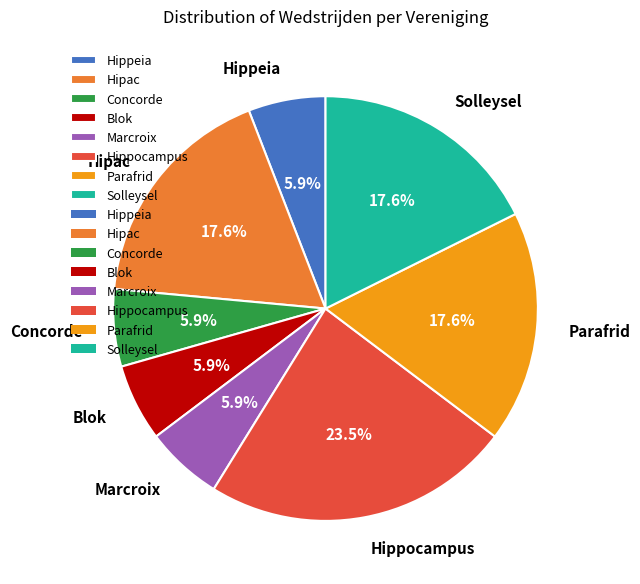

To the nearest percent, what percentage of the pie is Hipac?

18%